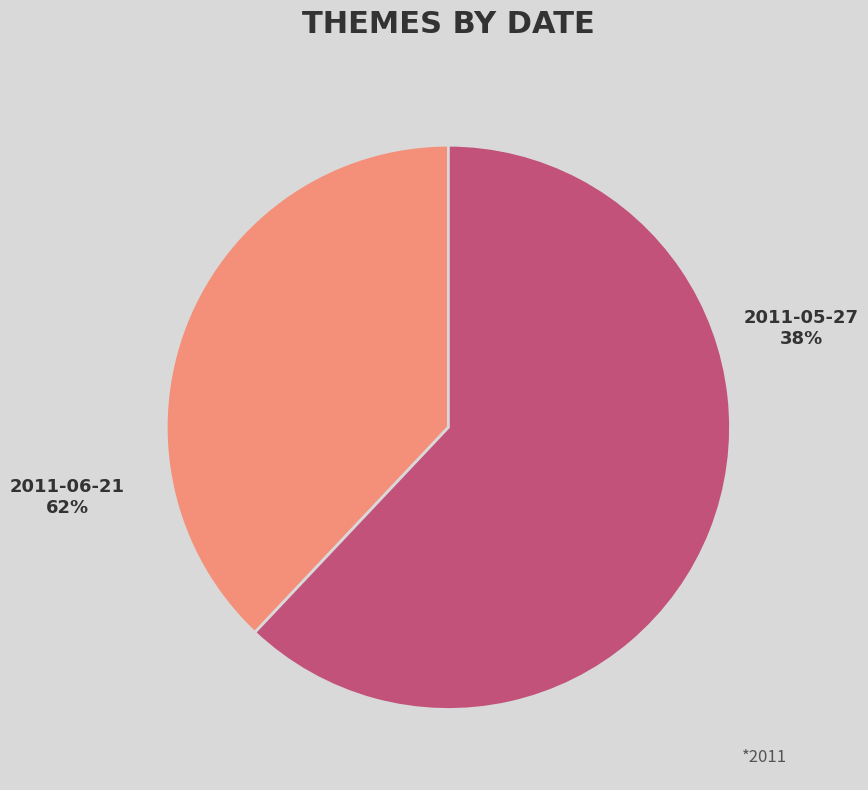

To the nearest percent, what is the difference between the 2011-06-21 and 2011-05-27 slice percentages?

24%